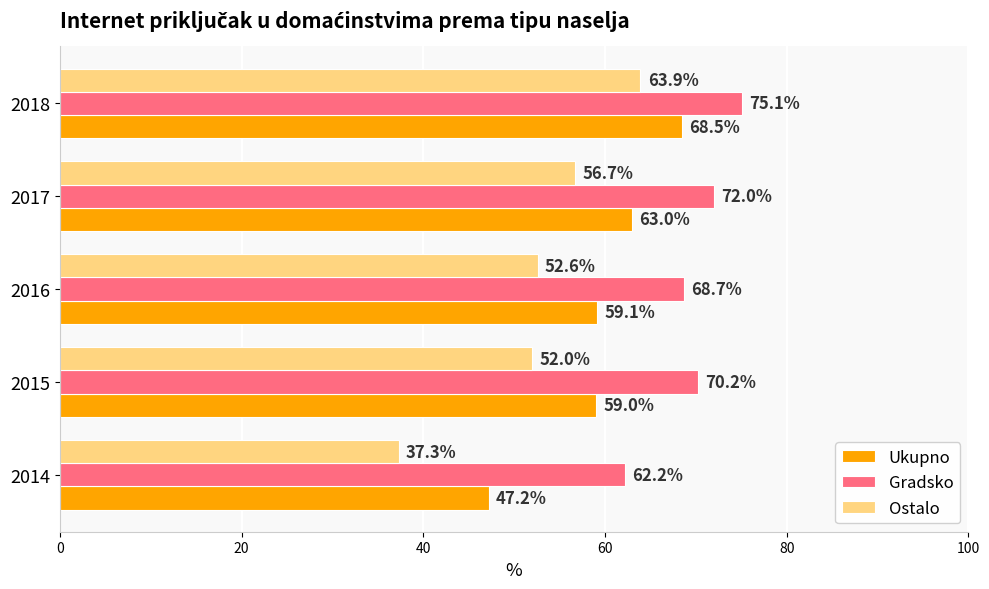

List the series in order of their overall mean, lowest first.

Ostalo, Ukupno, Gradsko